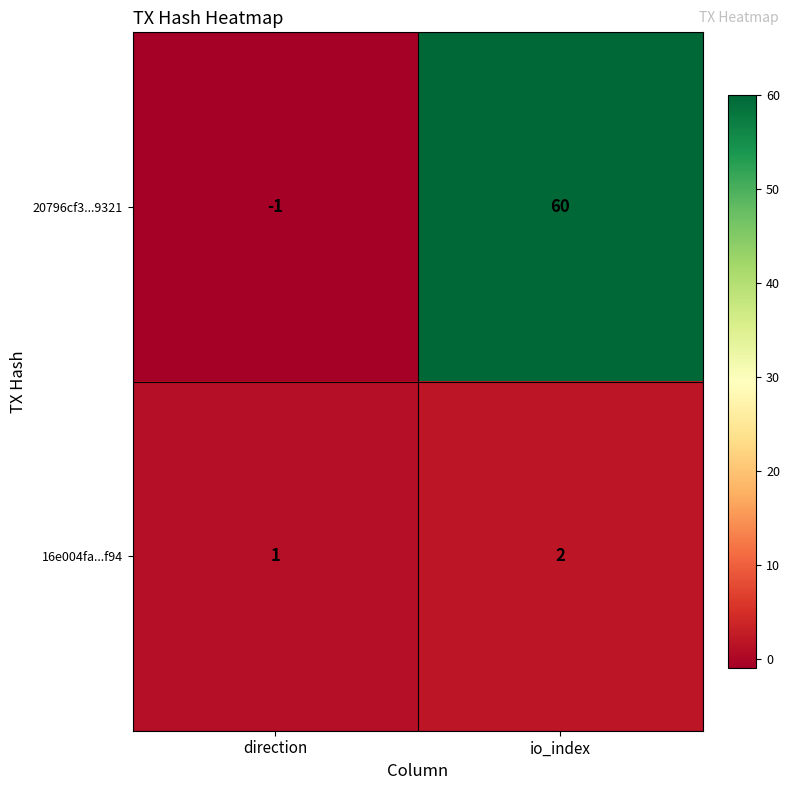

At which category is the sum across all series the highest?

io_index